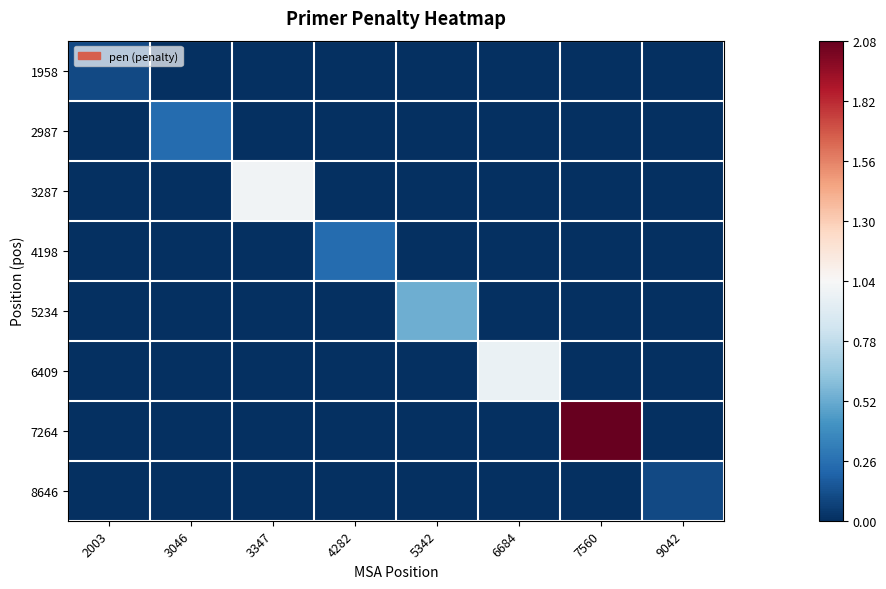

Between 2003 and 4282, which series saw the biggest shift?

4198